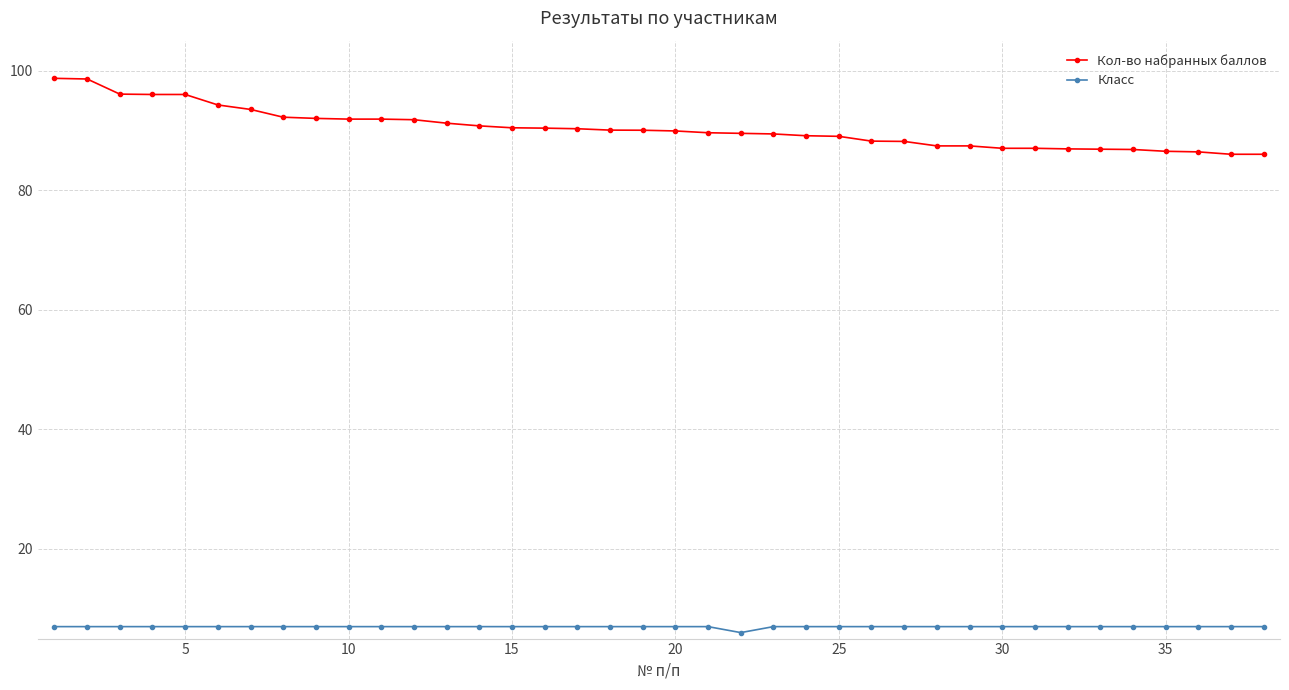

At how many categories does at least one series exceed 53?

38